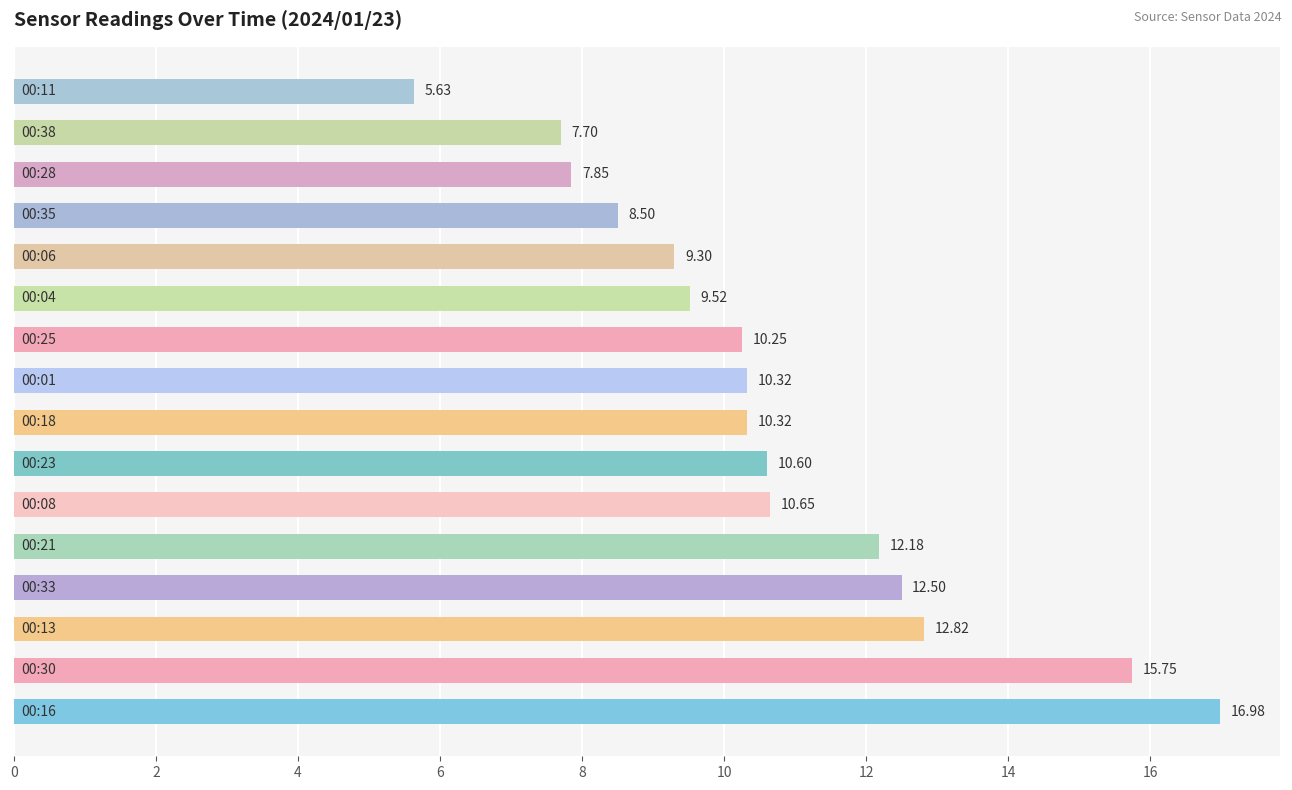

What is the sum of all values?

170.9